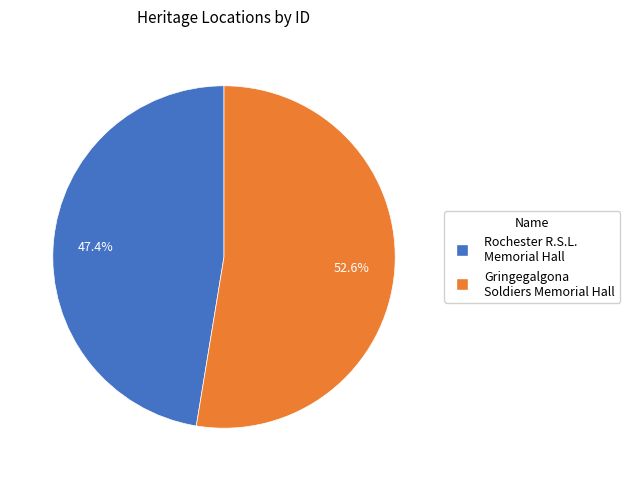

To the nearest percent, what is the combined percentage of Rochester R.S.L. Memorial Hall and Gringegalgona Soldiers Memorial Hall?

100%